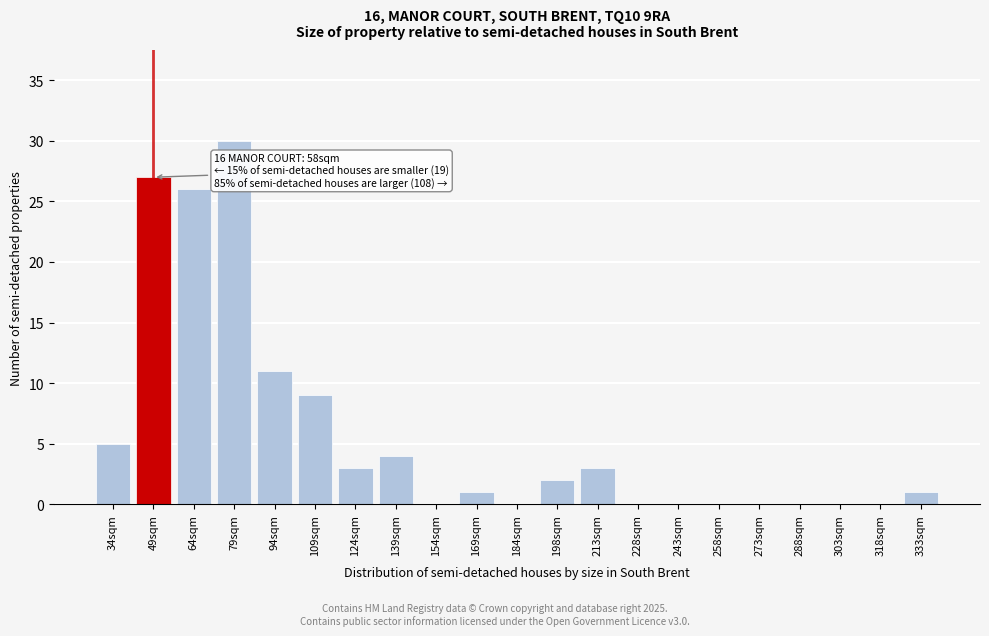

Reading right to left, transcribe all the data shown in this chart.

333sqm=1	318sqm=0	303sqm=0	288sqm=0	273sqm=0	258sqm=0	243sqm=0	228sqm=0	213sqm=3	198sqm=2	184sqm=0	169sqm=1	154sqm=0	139sqm=4	124sqm=3	109sqm=9	94sqm=11	79sqm=30	64sqm=26	49sqm=27	34sqm=5